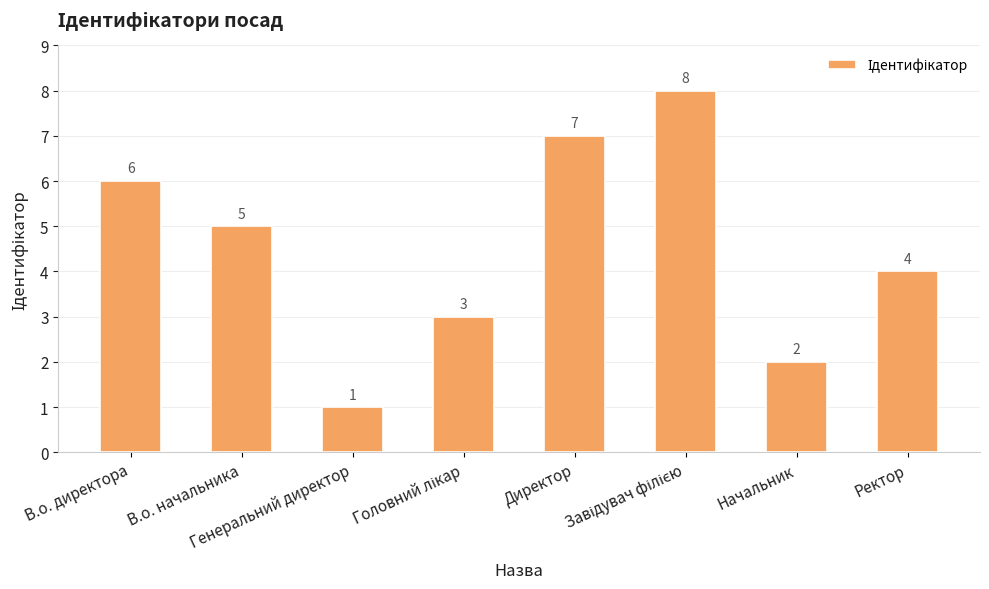

What is the maximum value shown in the chart?

8